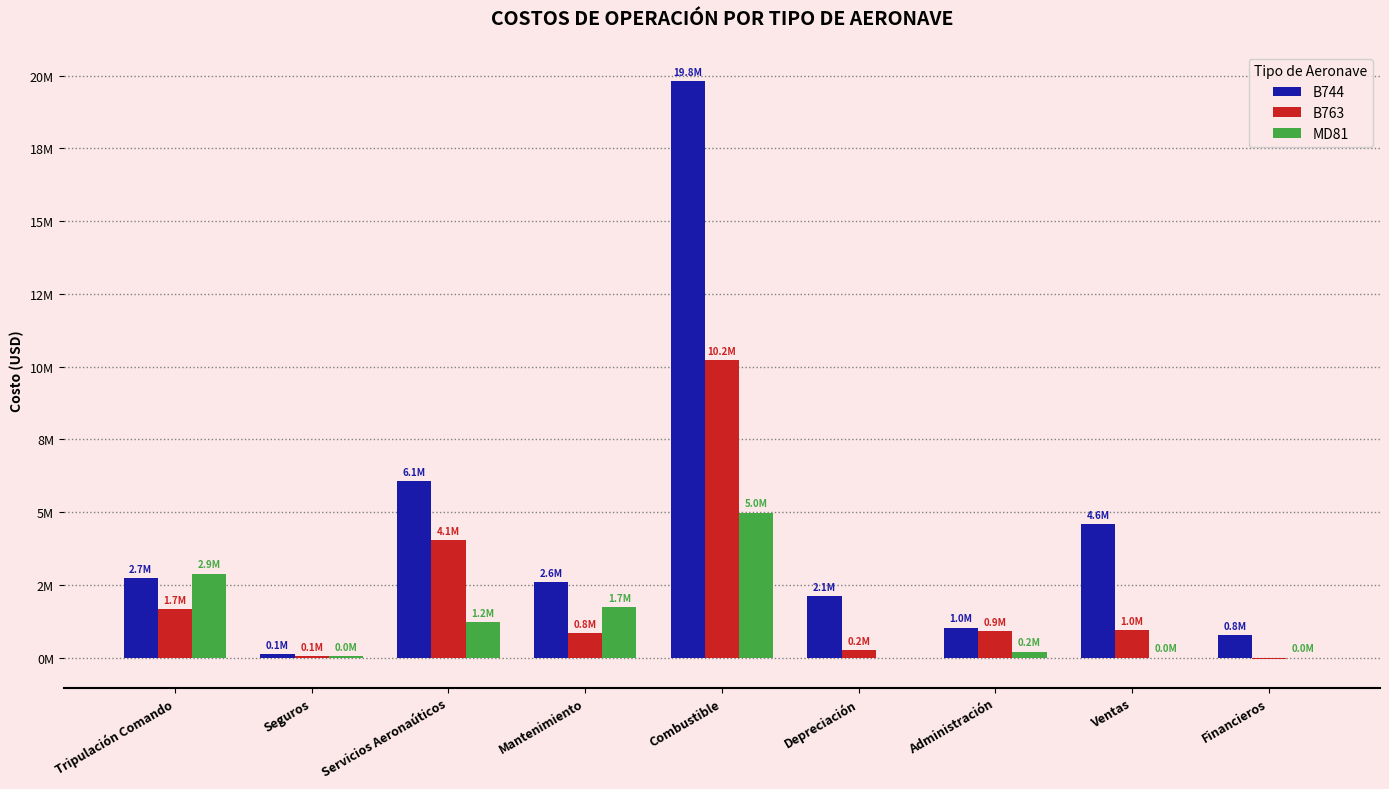

Where is B763 nearest to the value 5089725?

Servicios Aeronaúticos